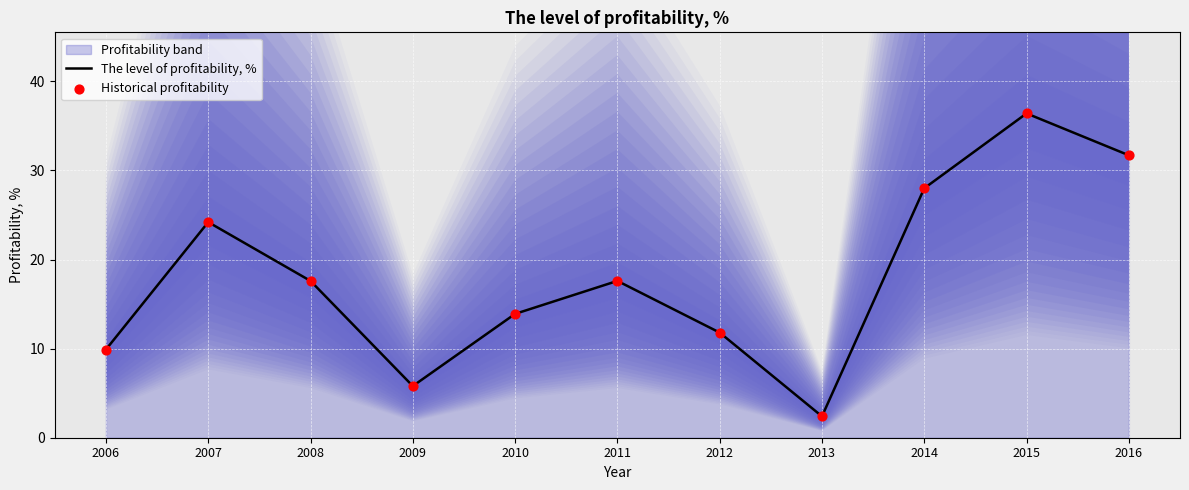

Which series reaches the minimum Y coordinate?

The level of profitability, %